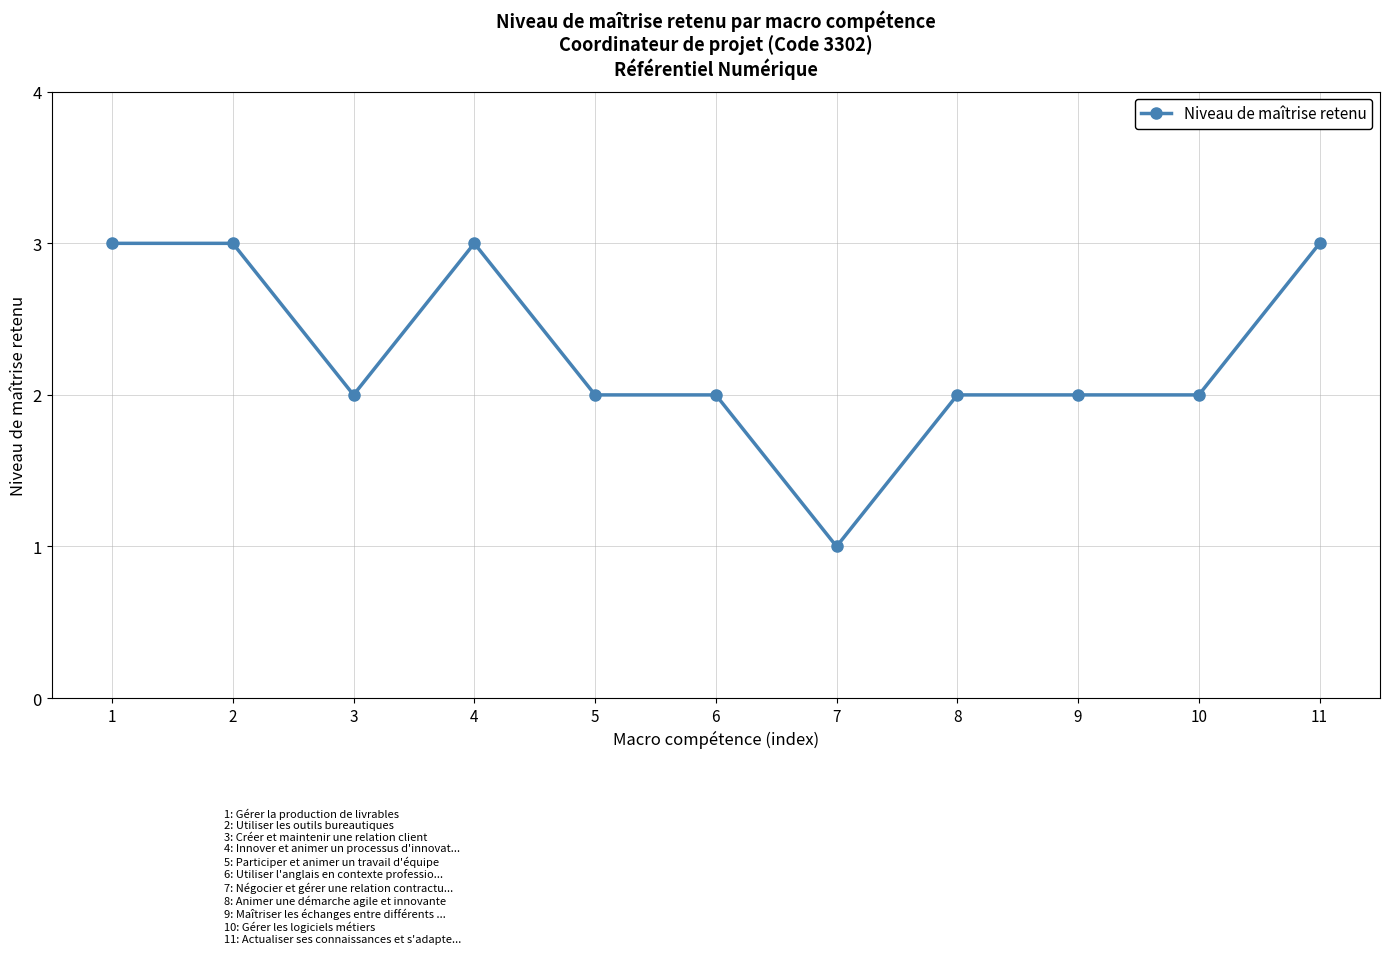

What is the value of the 9th point from the left?

2